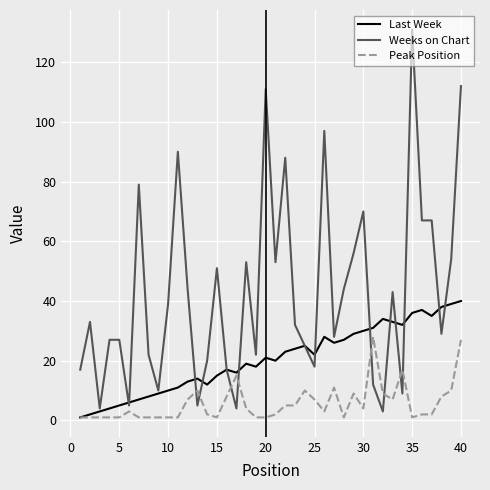

Rank the series by their average value, from lowest to highest.

Peak Position, Last Week, Weeks on Chart